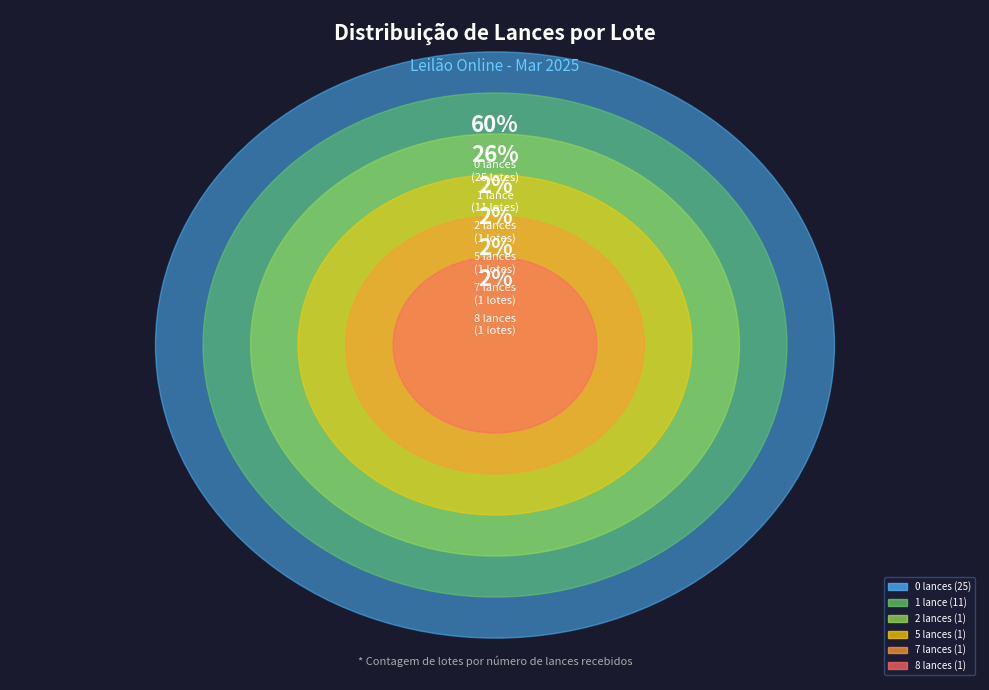

Which category has the biggest portion of the pie?

0 lances